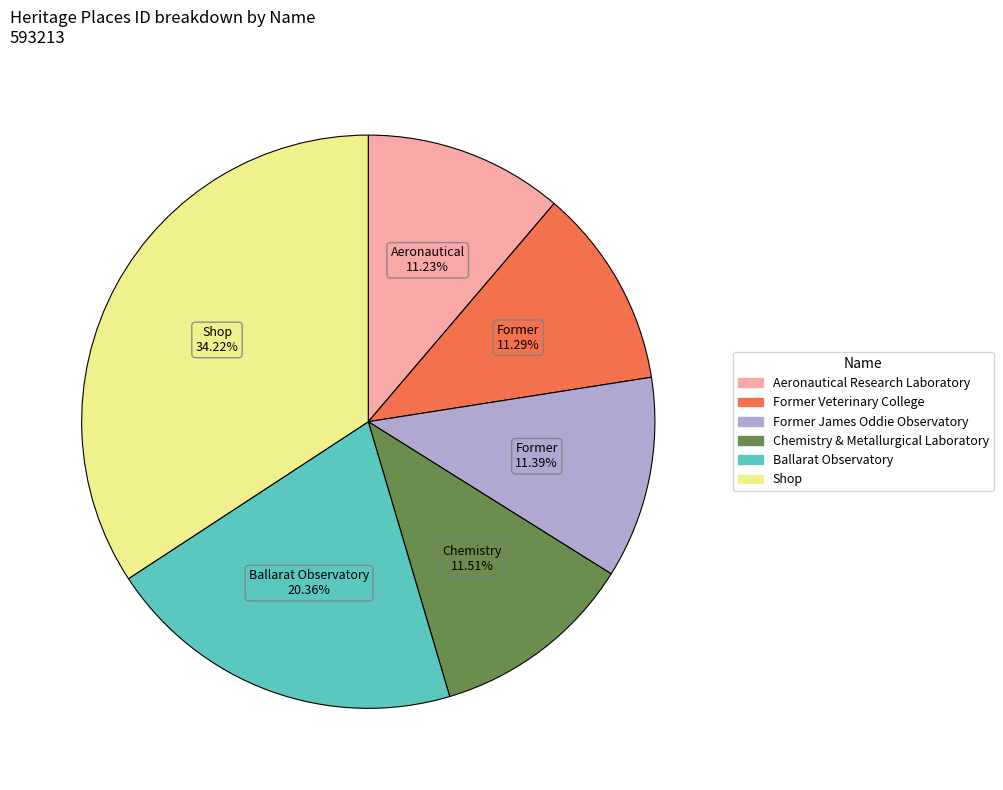

True or false: Aeronautical Research Laboratory accounts for 1% of the total.

False